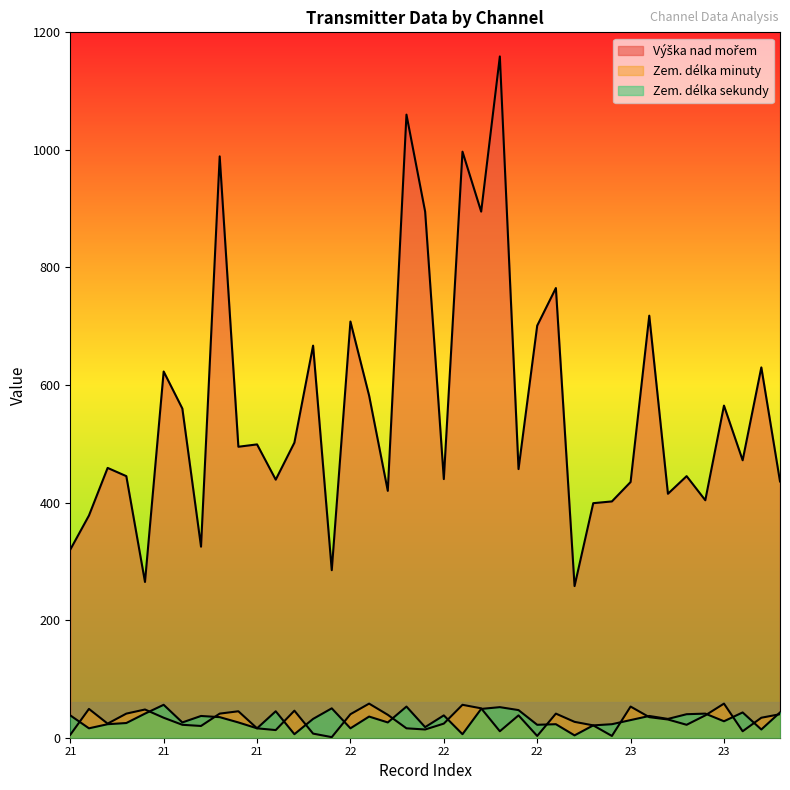

List the series in order of their peak value, highest first.

Výška nad mořem, Zem. délka minuty, Zem. délka sekundy